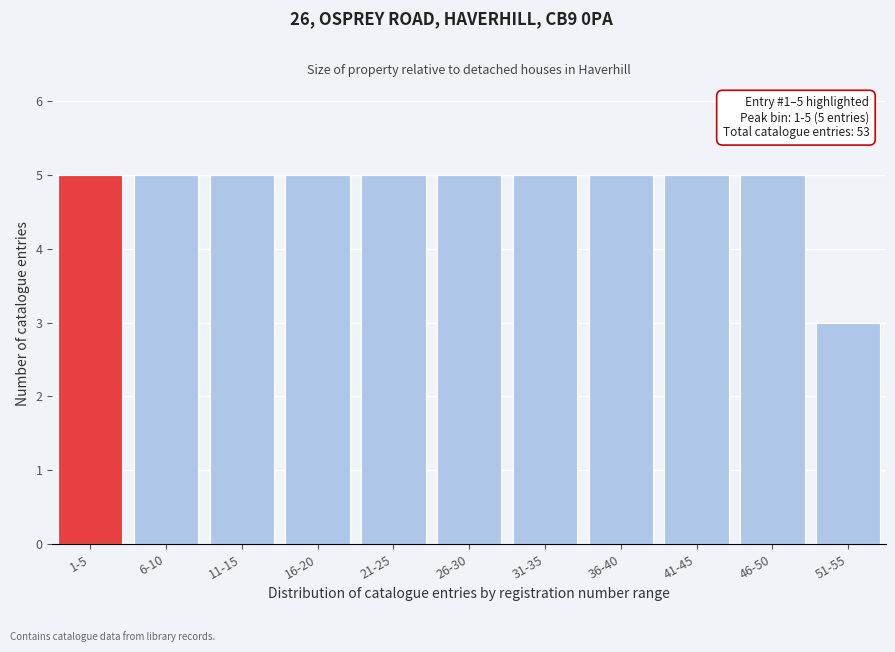

Reading right to left, list all the values displayed in this chart.

3	5	5	5	5	5	5	5	5	5	5